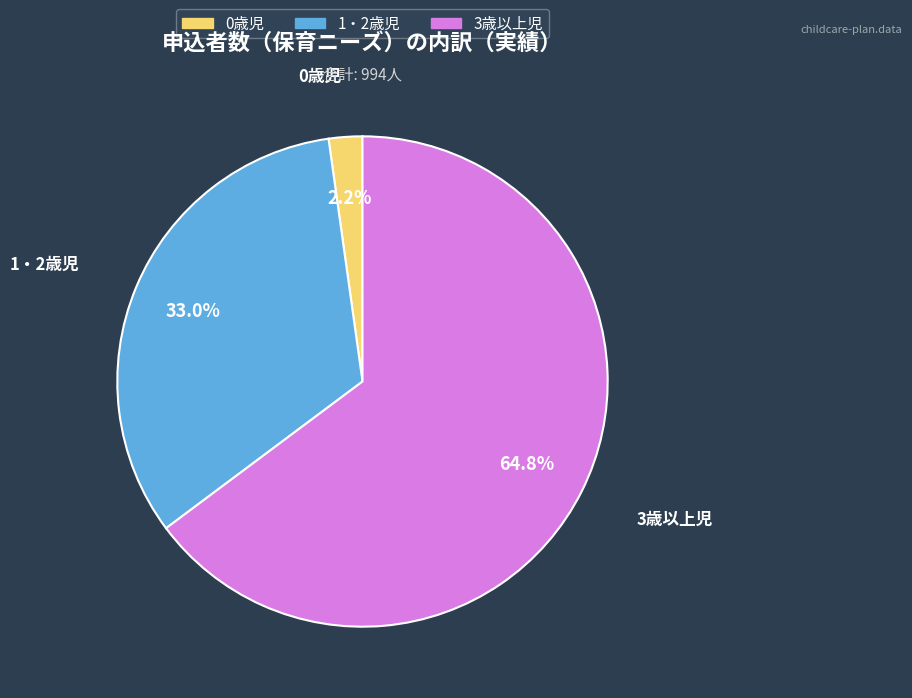

Is there any slice that represents more than half of the pie?

Yes